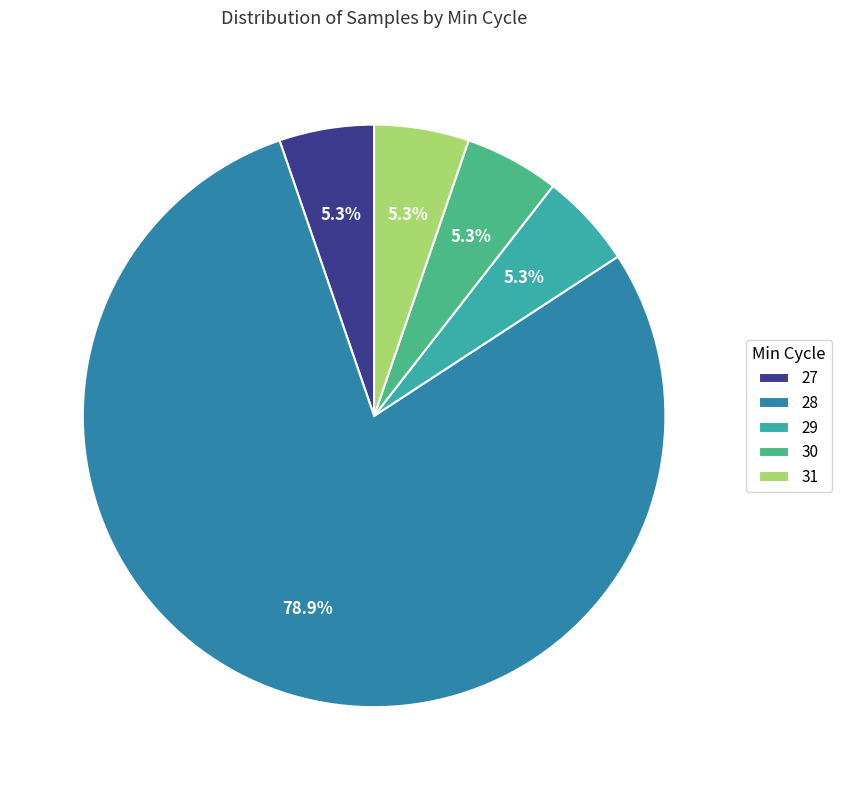

What percentage is the 28 slice, to the nearest percent?

79%